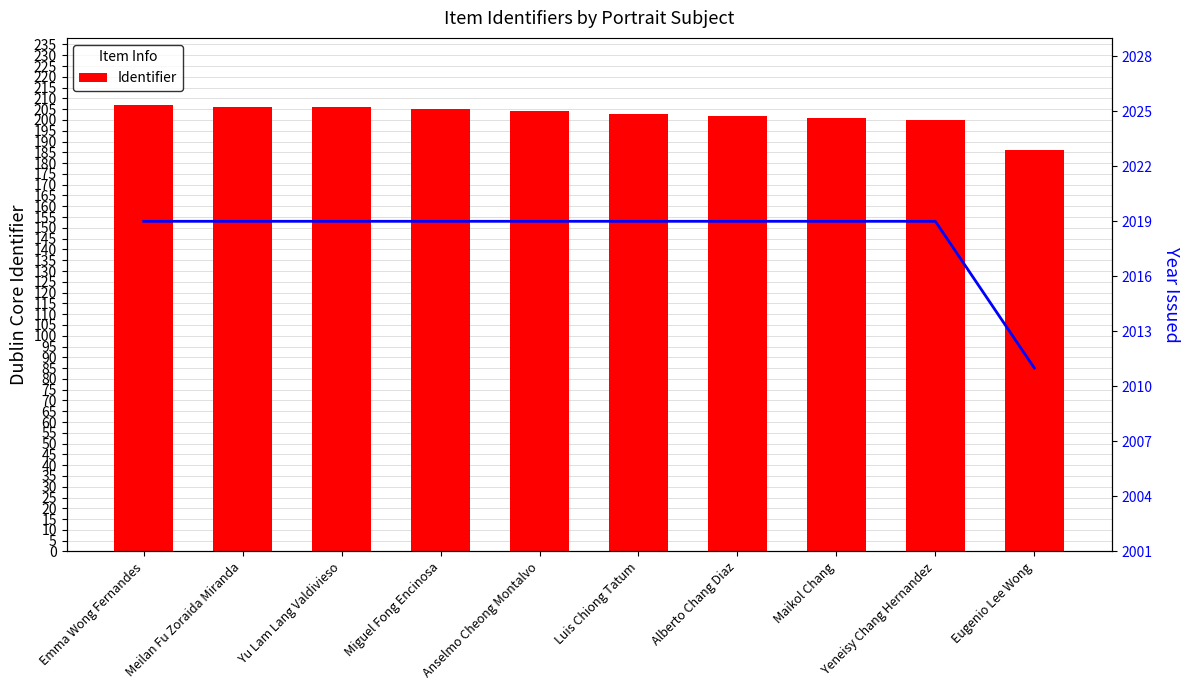

Does the chart contain stacked bars?

No